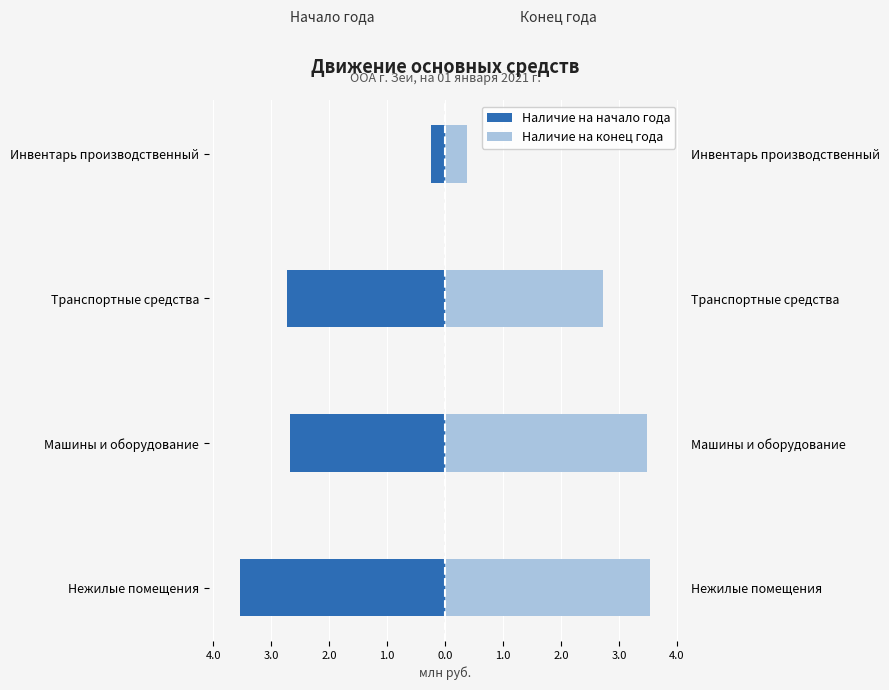

Count the number of data series in this chart.

2